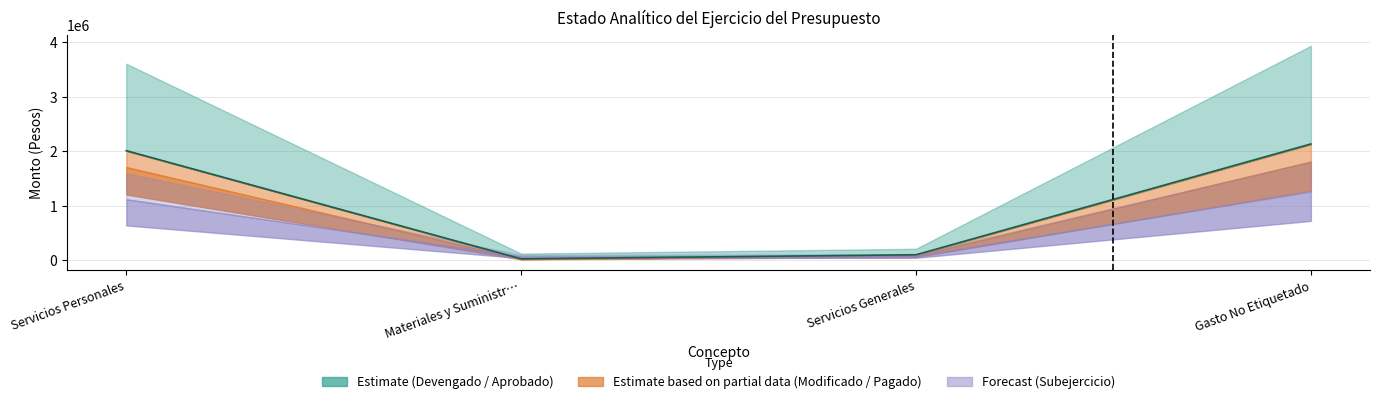

Which category has the lowest value in the Pagado series?

Materiales y Suministros